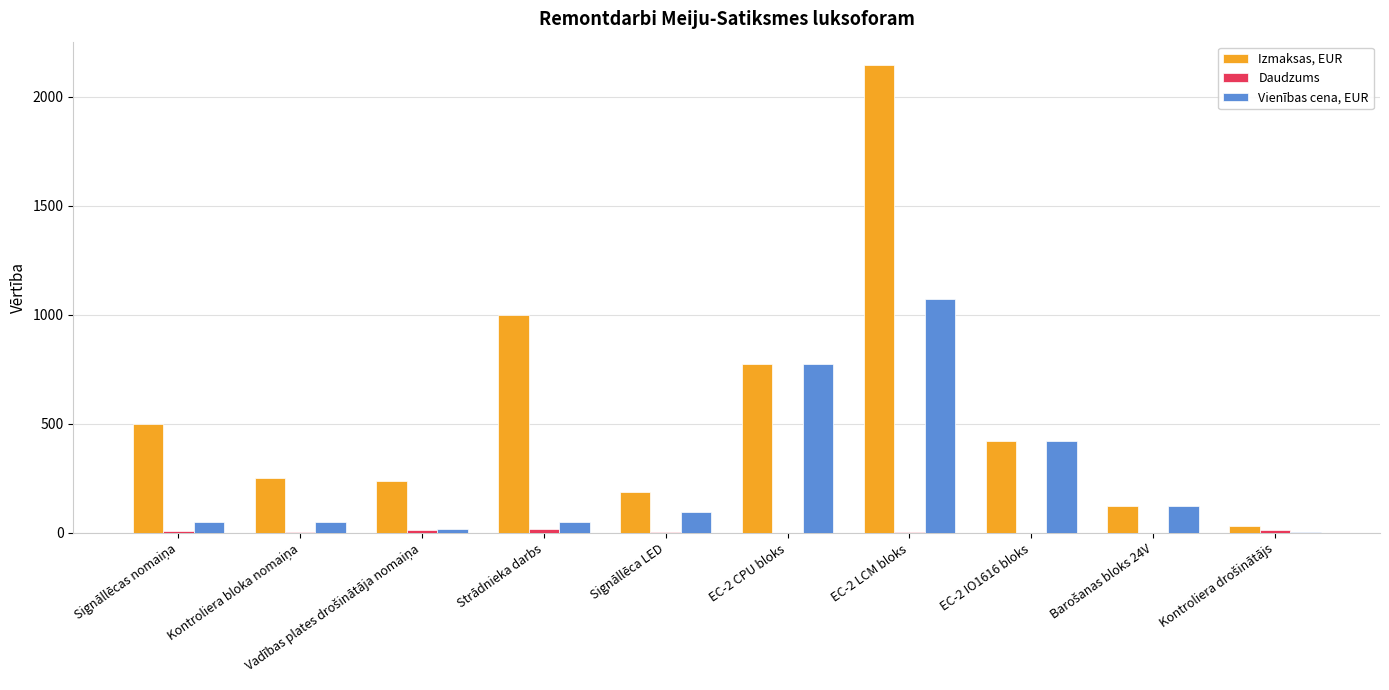

Are the bars horizontal?

No